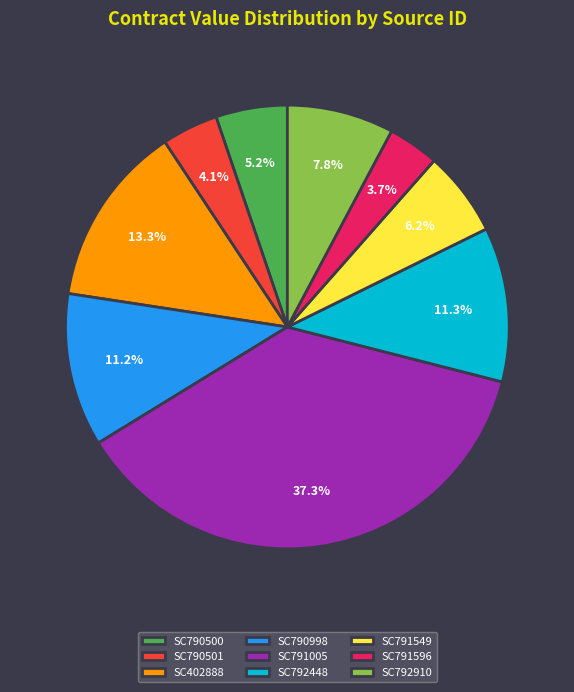

Is it true that SC790998 is 11% of the pie?

True